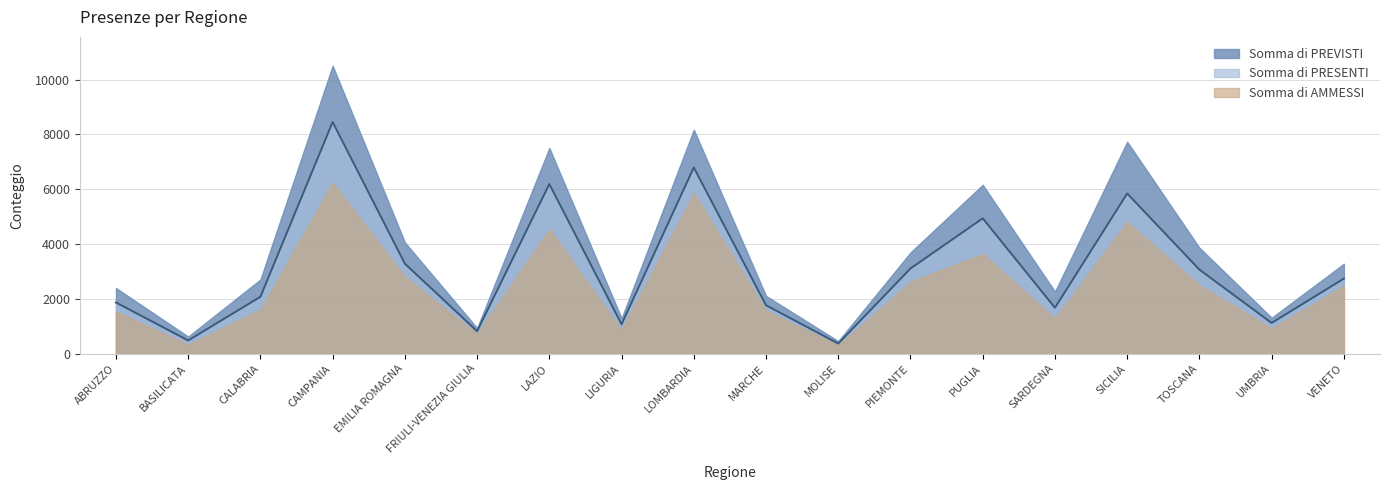

Where is the first local maximum for Somma di PREVISTI?

CAMPANIA